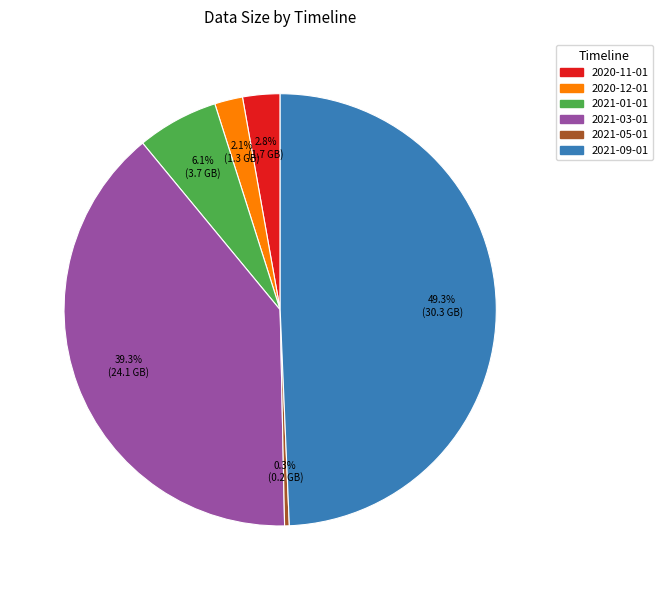

Approximately how many times larger is the value at 2020-12-01 compared to 2021-05-01?

6.0